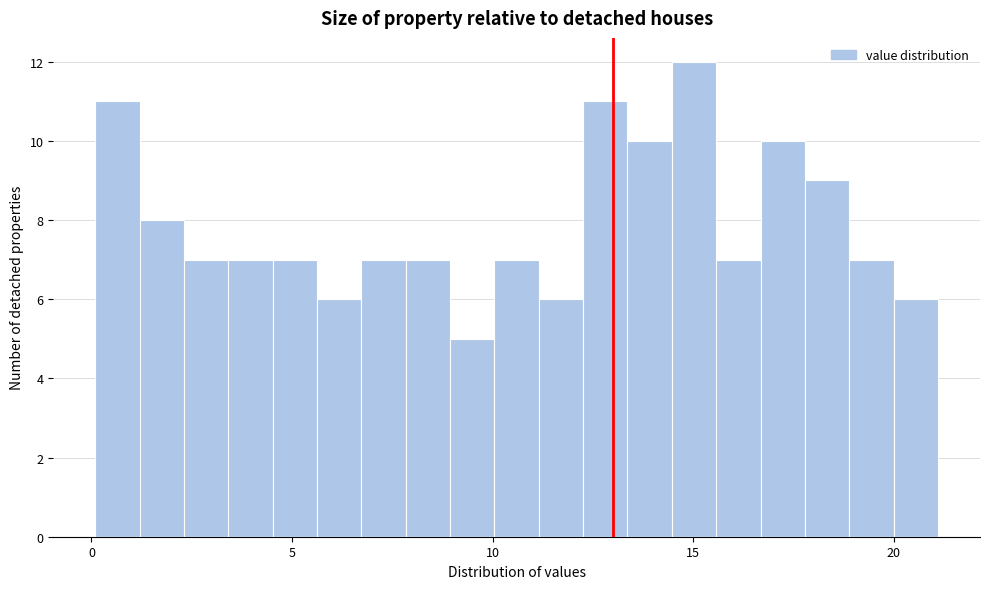

Read against the x-axis, roughly where is the centre of the tallest bar?

15.0